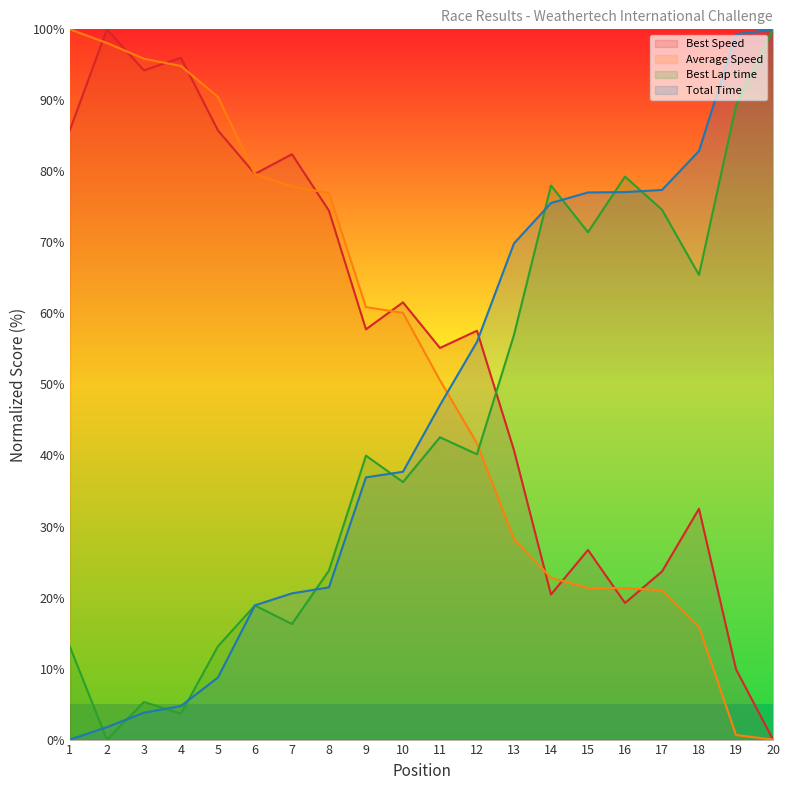

How many values in the Average Speed series are below 60?

10